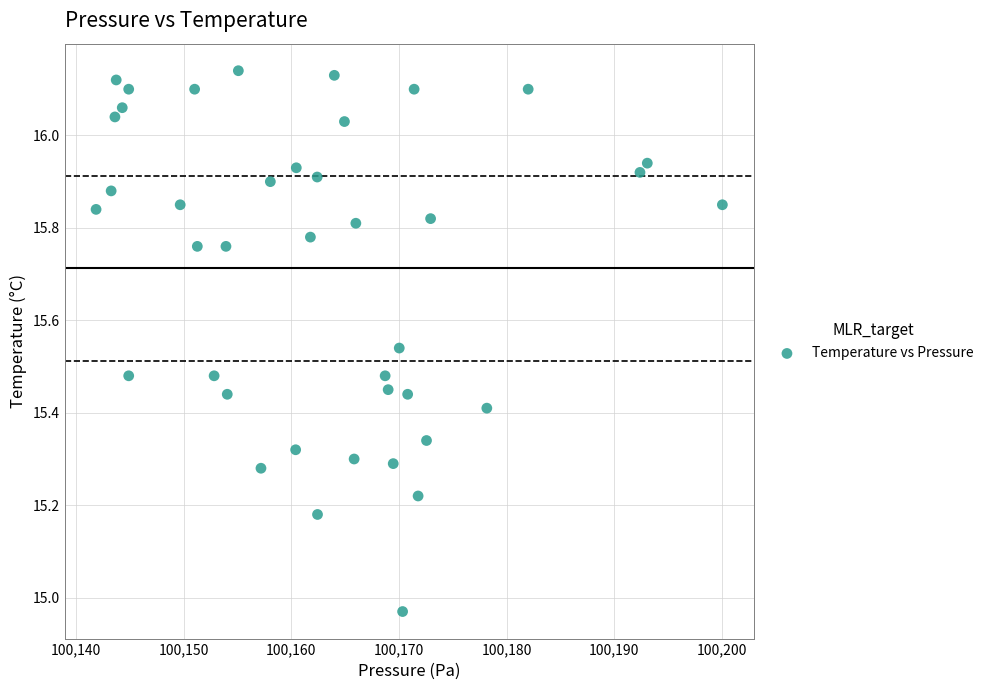

What is the range of Y values (max minus min)?

1.2